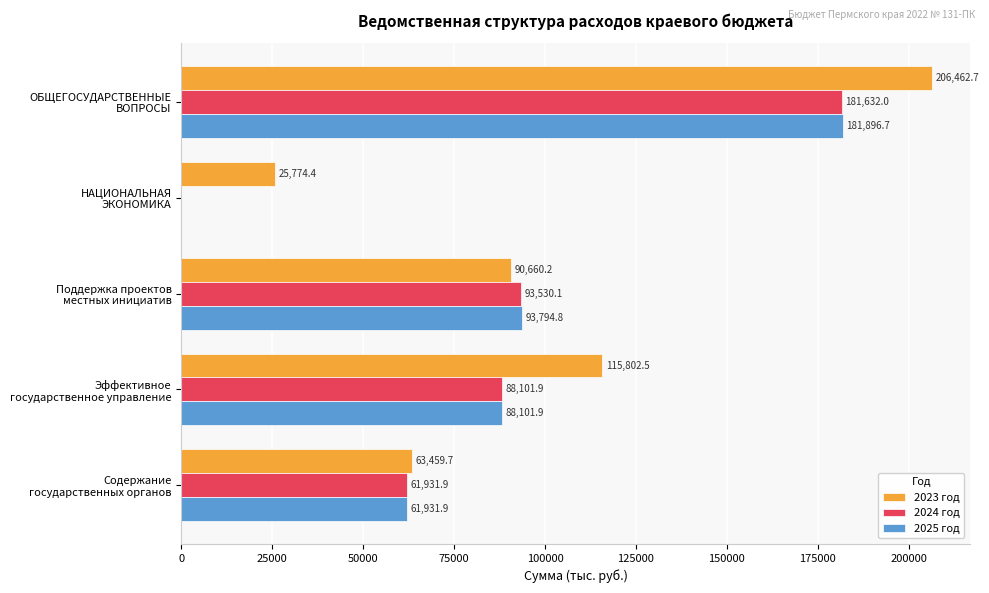

What is the sum of all 2023 год values?

502159.5